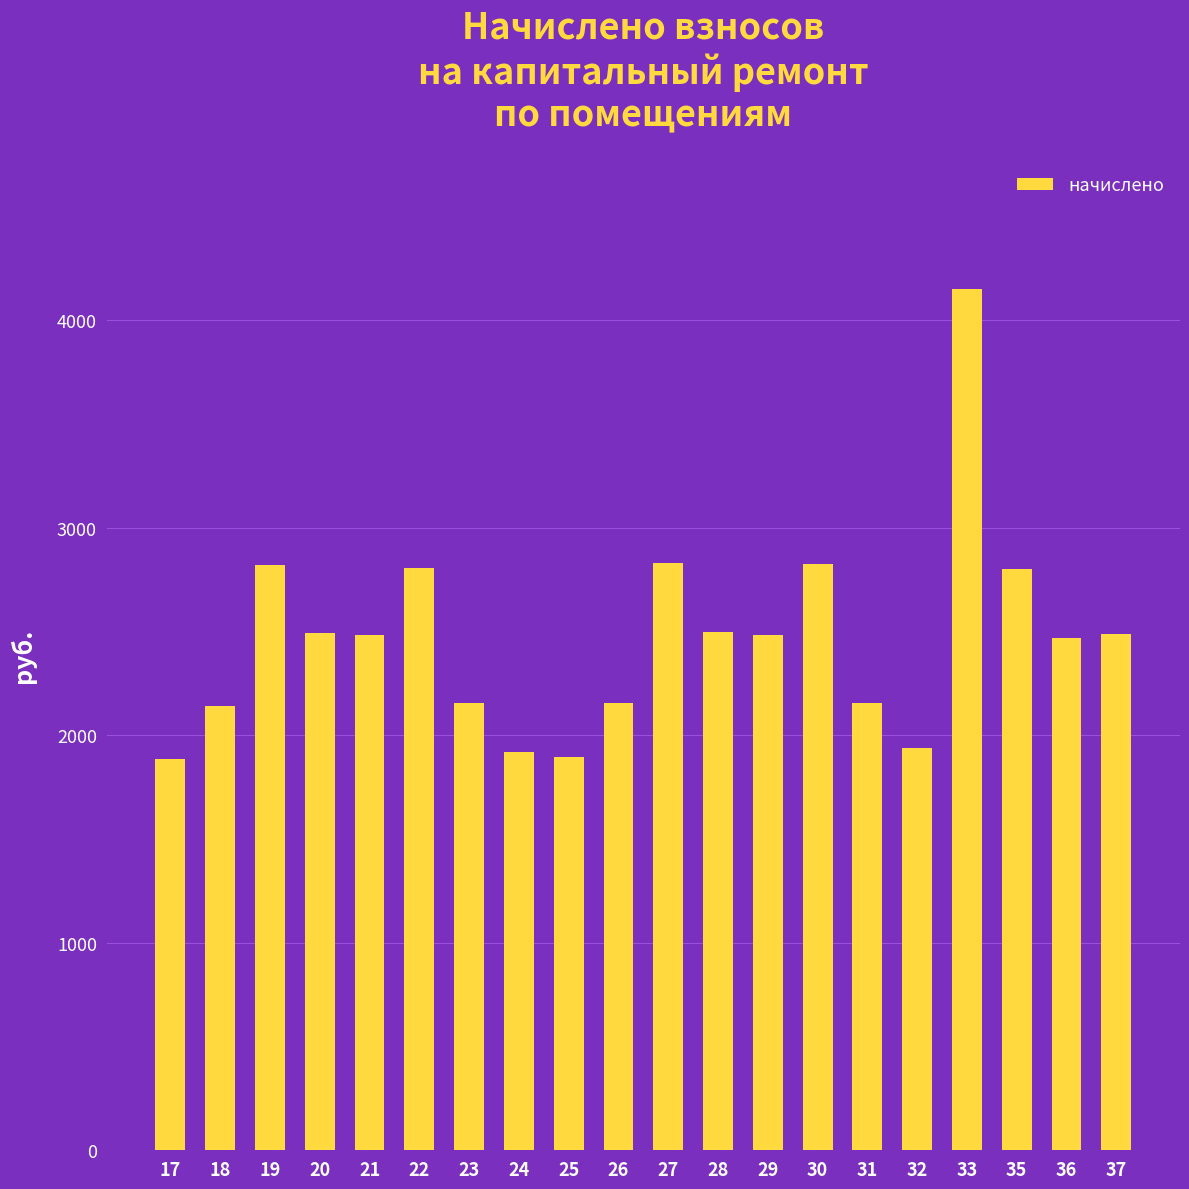

How many bars are there in total?

20